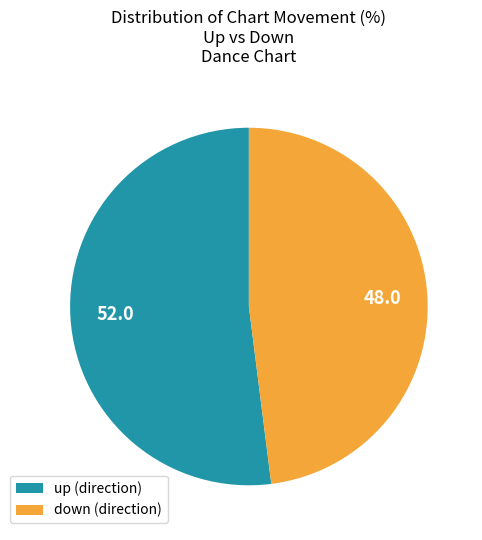

Approximately how many times larger is the value at up compared to down?

1.1